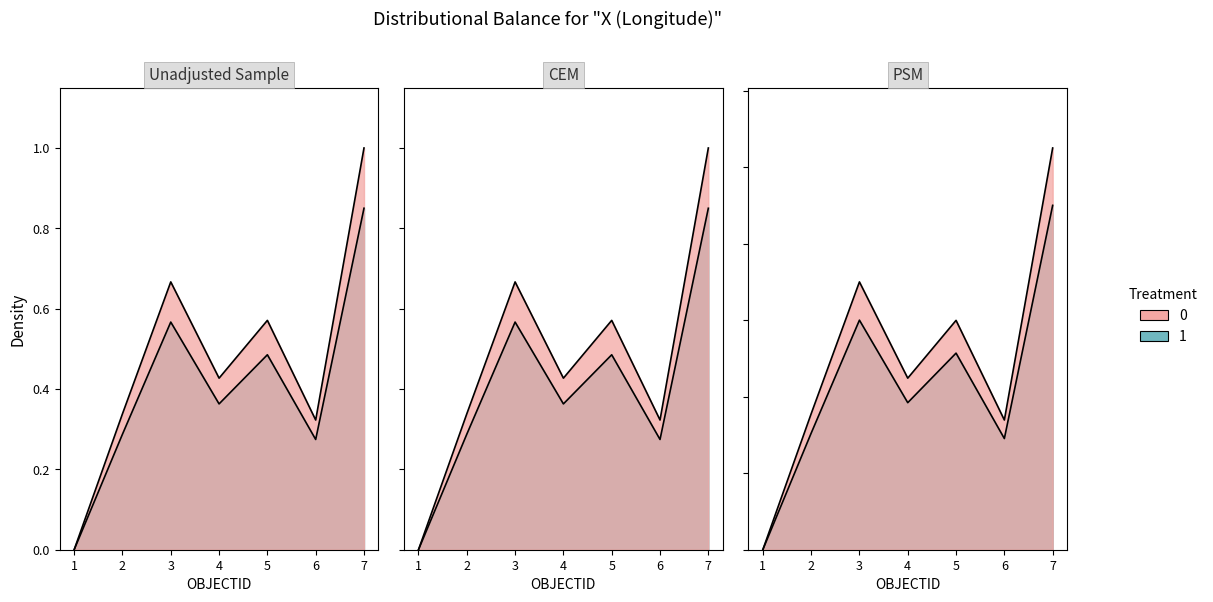

Does the chart display data point markers on the line(s)?

No